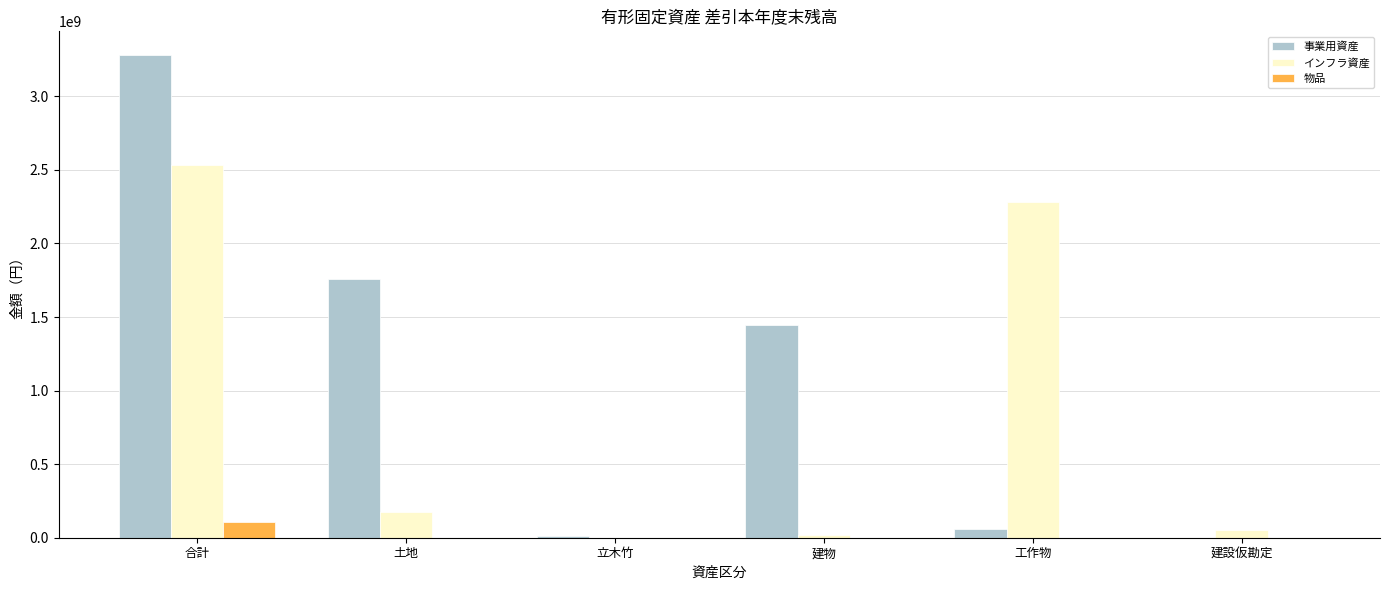

Which series has the largest total across all categories?

事業用資産